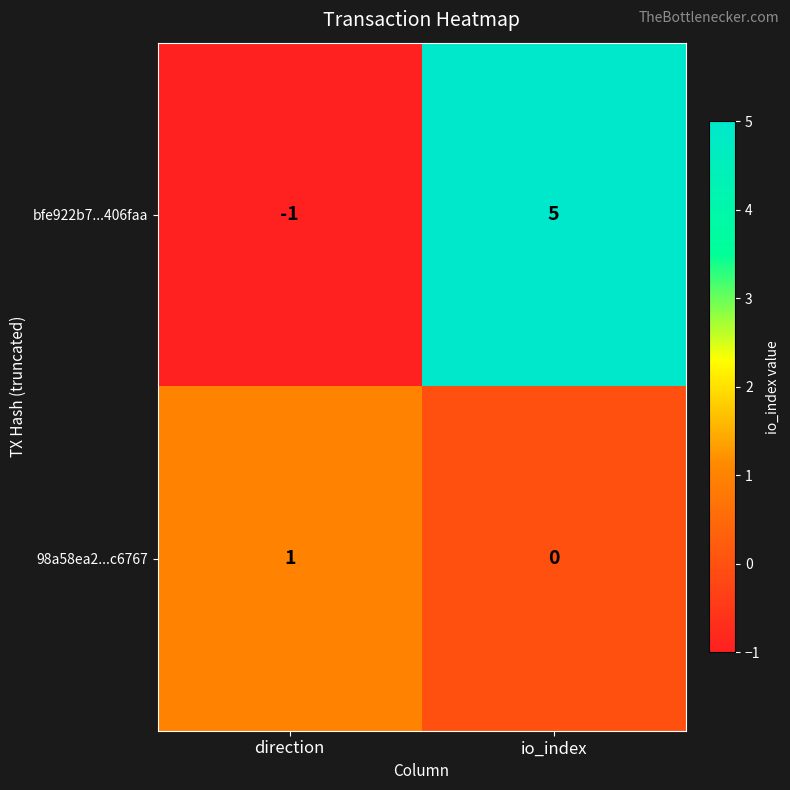

At which category is the sum across all series the highest?

io_index